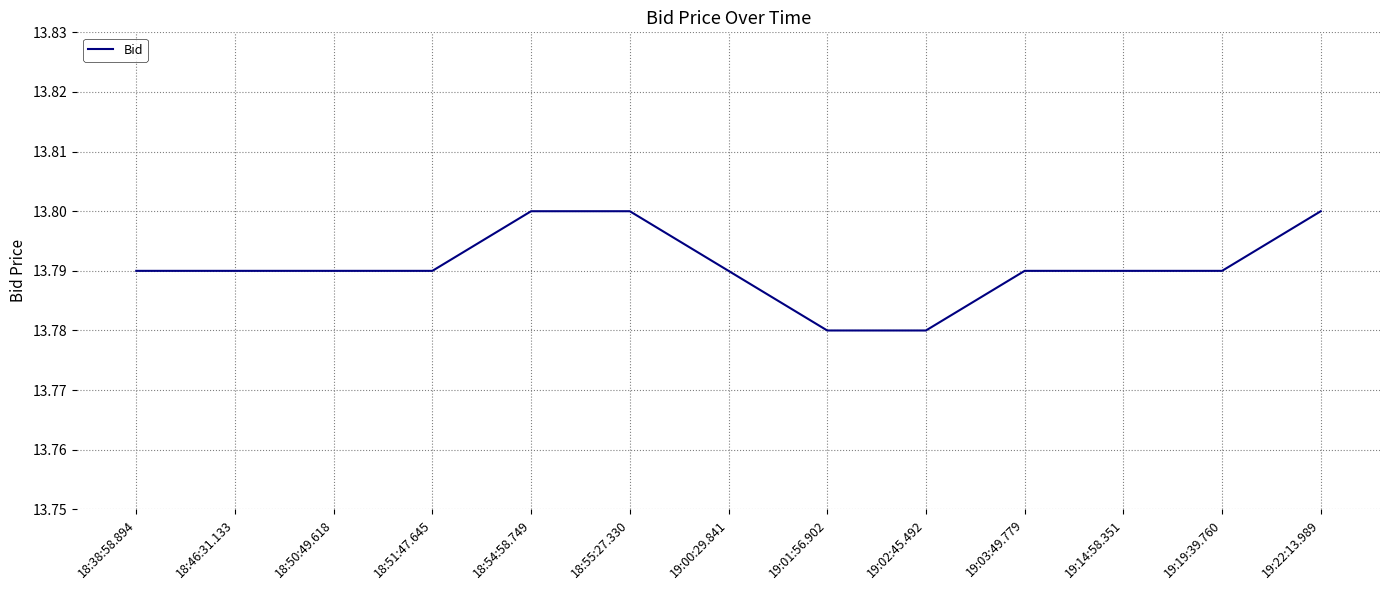

What position from the left is 19:03:49.779?

10